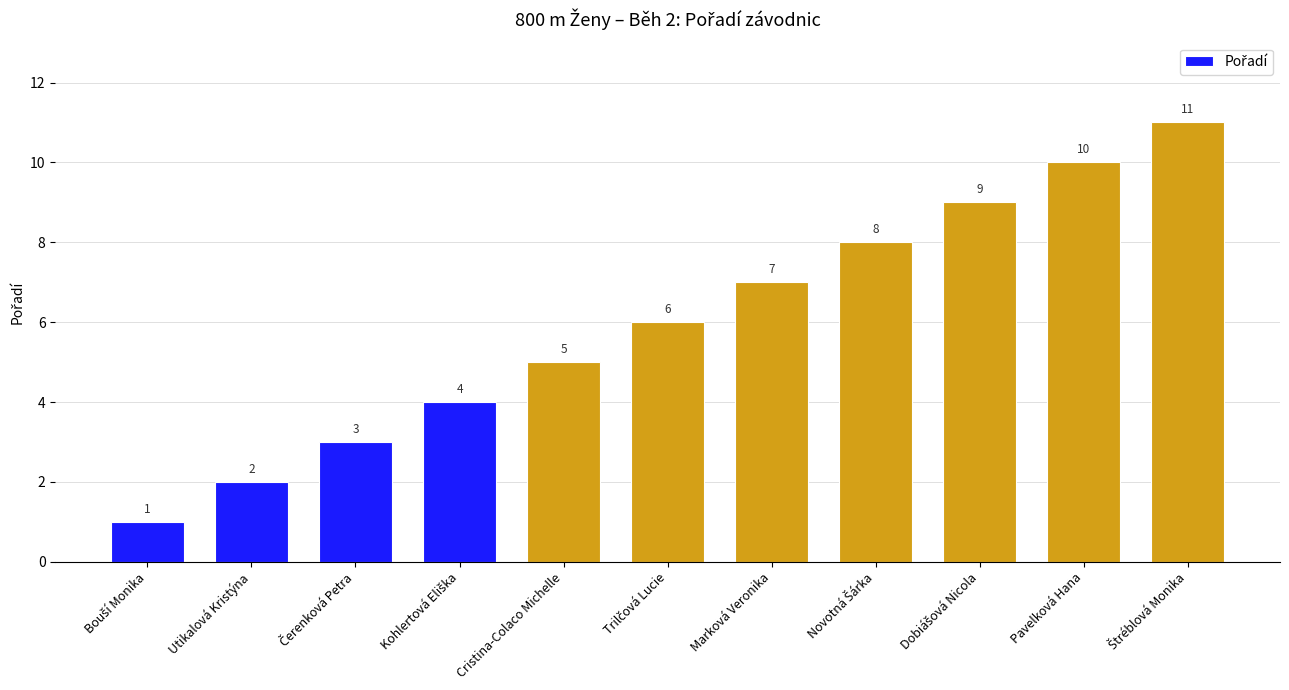

What is the approximate value at Marková Veronika, to the nearest 5?

5